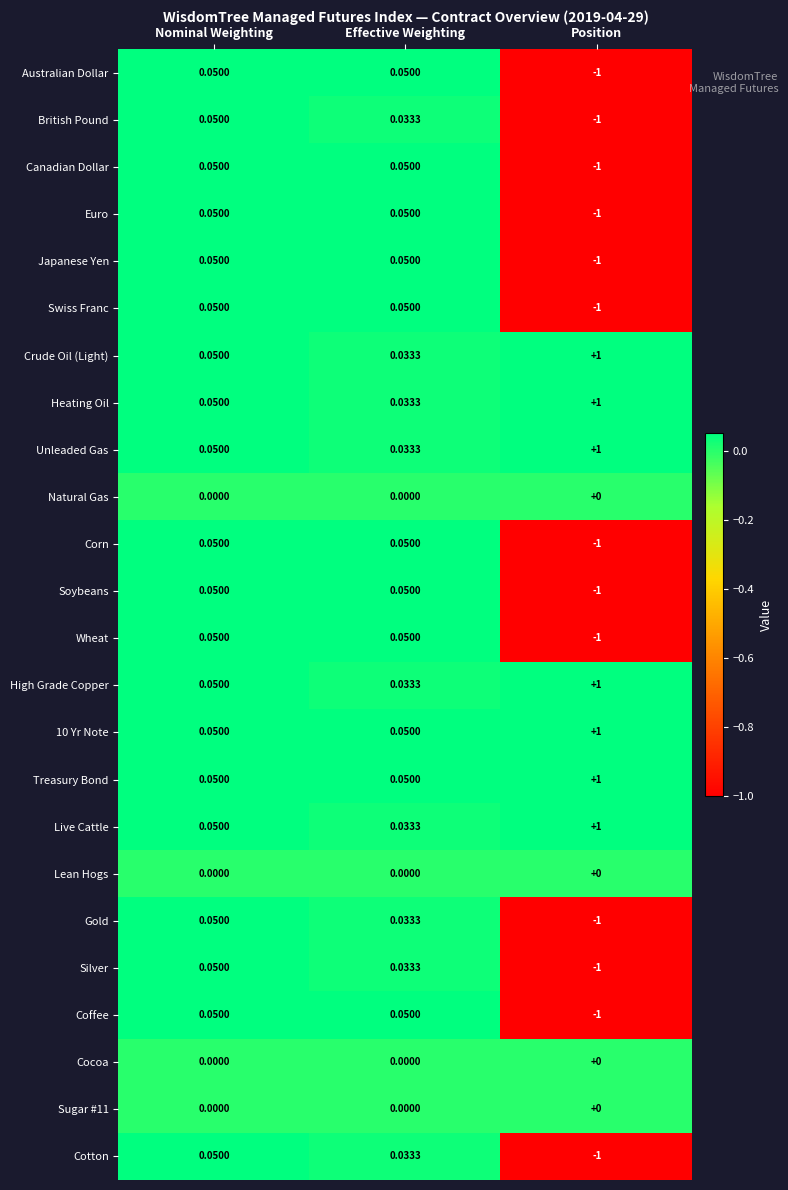

At which label does Unleaded Gas reach its peak?

Position